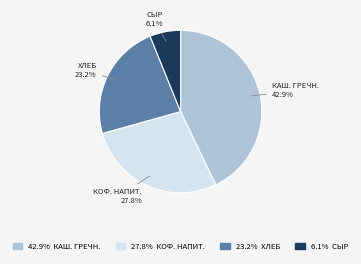

Is there a majority slice in this chart?

No